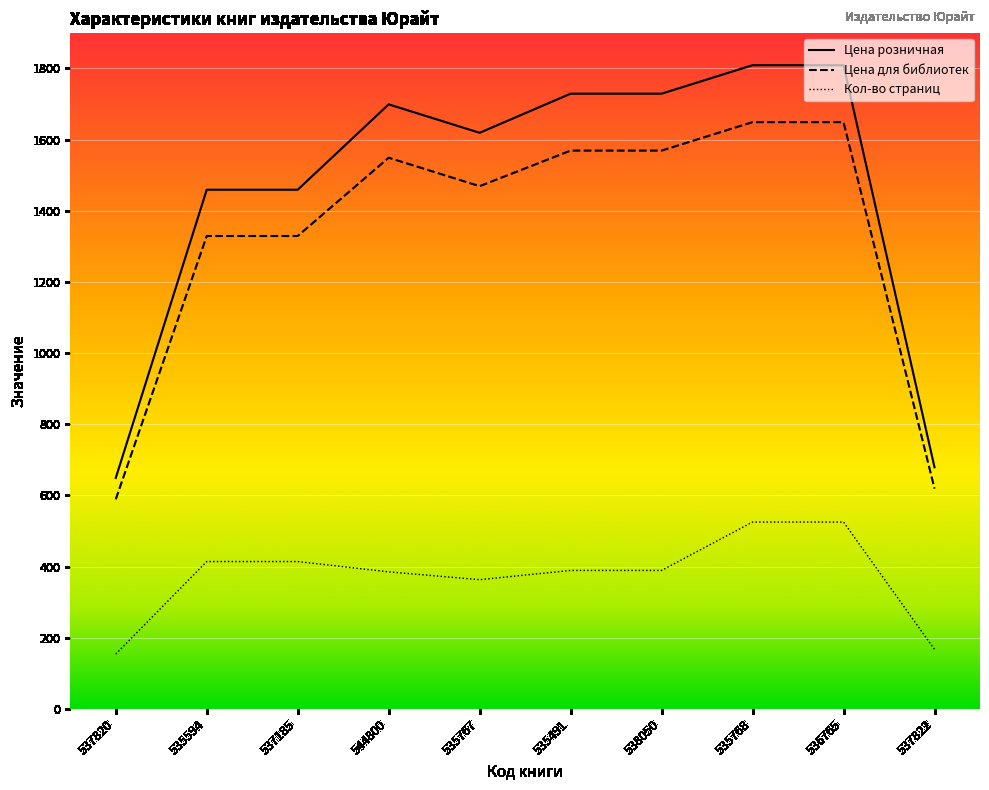

How many interior local peaks does the Цена розничная series have?

1